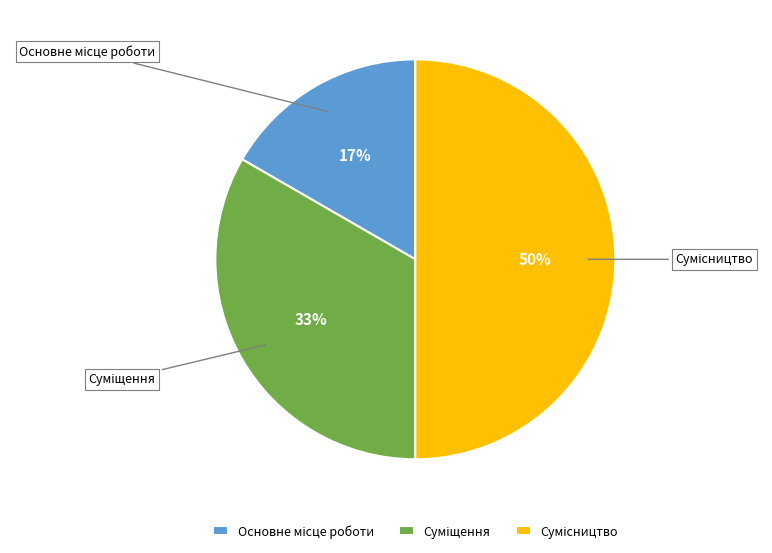

To the nearest percent, what is the average slice percentage?

33%